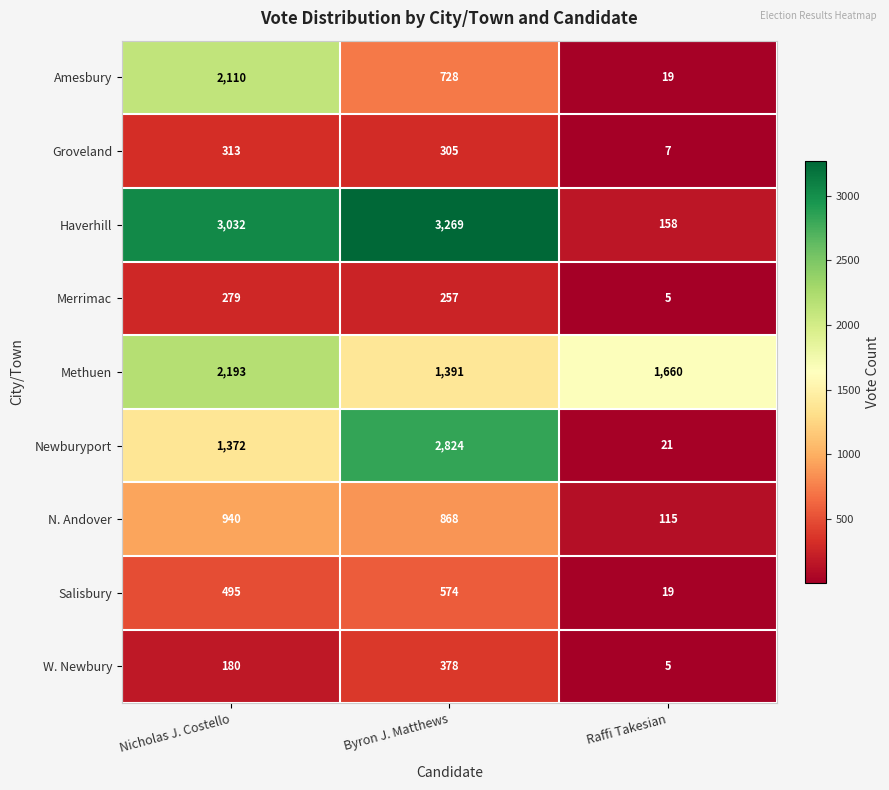

Reading left to right, list all the values displayed in this chart.

Amesbury: 2110	728	19
Groveland: 313	305	7
Haverhill: 3032	3269	158
Merrimac: 279	257	5
Methuen: 2193	1391	1660
Newburyport: 1372	2824	21
N. Andover: 940	868	115
Salisbury: 495	574	19
W. Newbury: 180	378	5